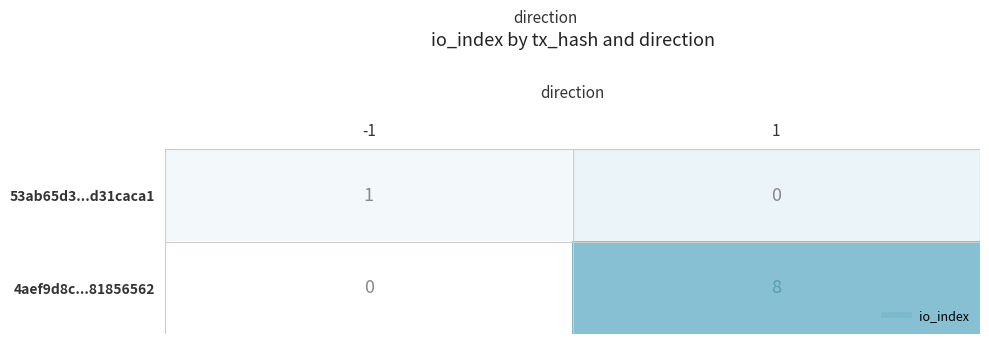

What is the greatest value displayed?

8